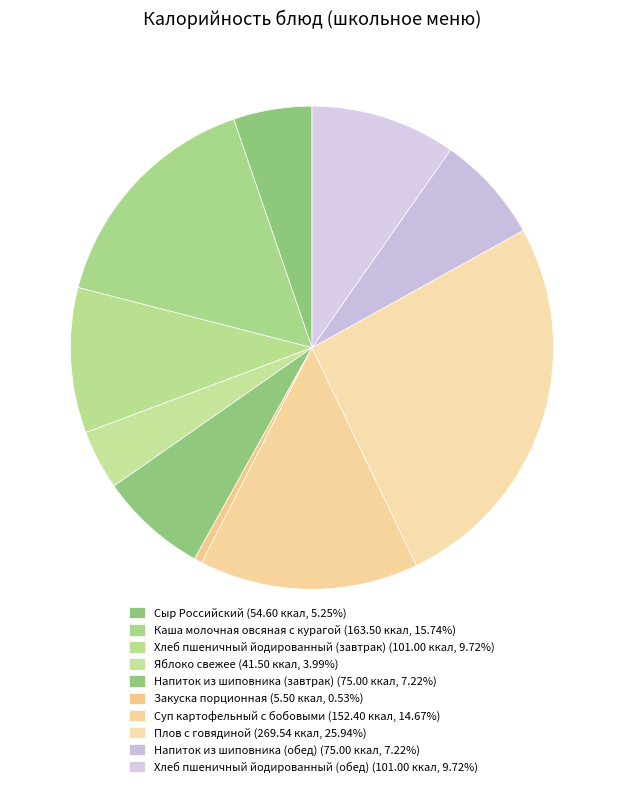

How many segments does this pie chart have?

10